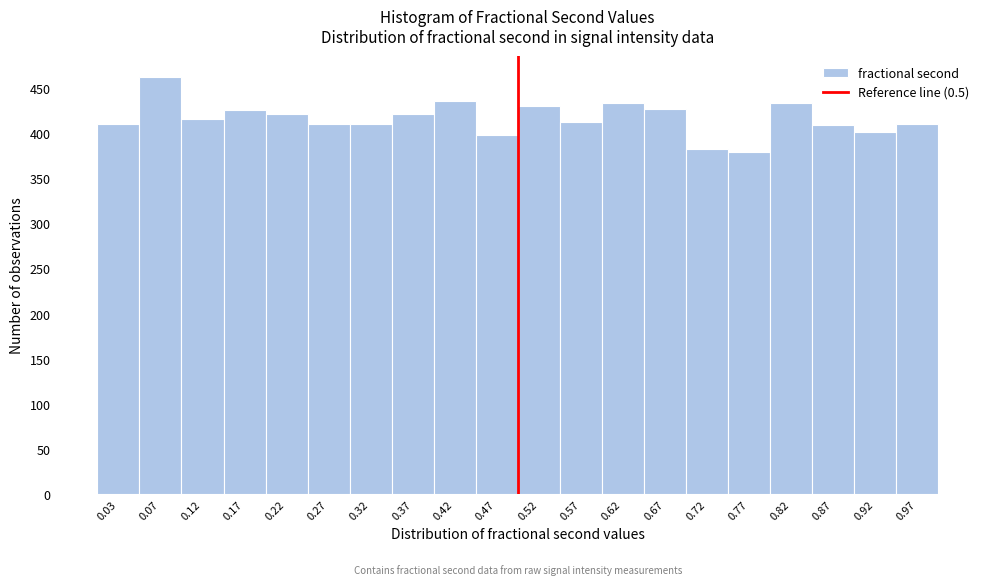

What is the height of the bar covering 0.60 to 0.65 on the x-axis? Neither the bar edges nor the heights are printed on the chart, so give them approximately, as read against the axes.

435